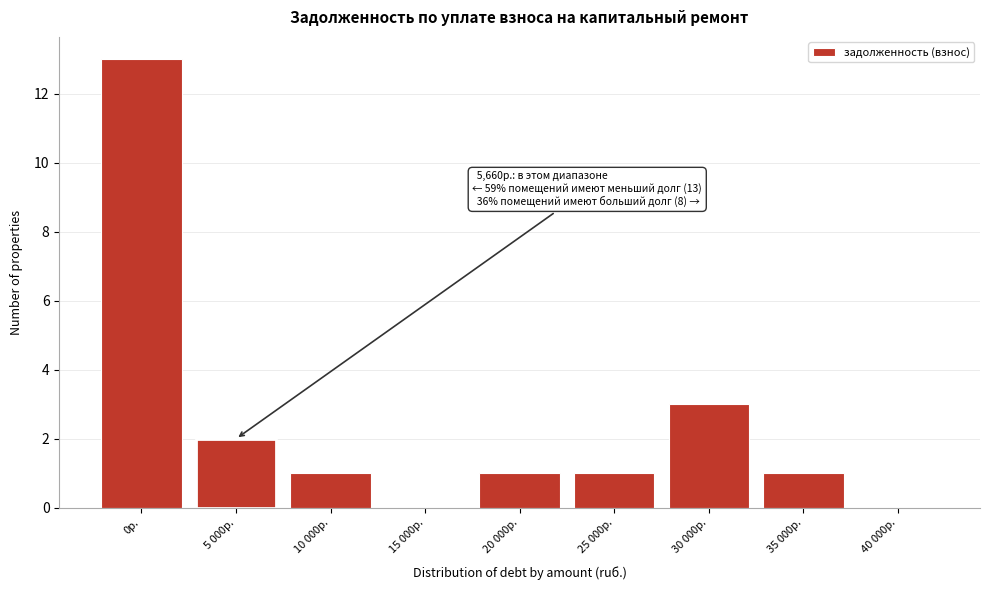

Reading left to right, extract all data points from this chart.

0р.=13	5 000р.=2	10 000р.=1	15 000р.=0	20 000р.=1	25 000р.=1	30 000р.=3	35 000р.=1	40 000р.=0